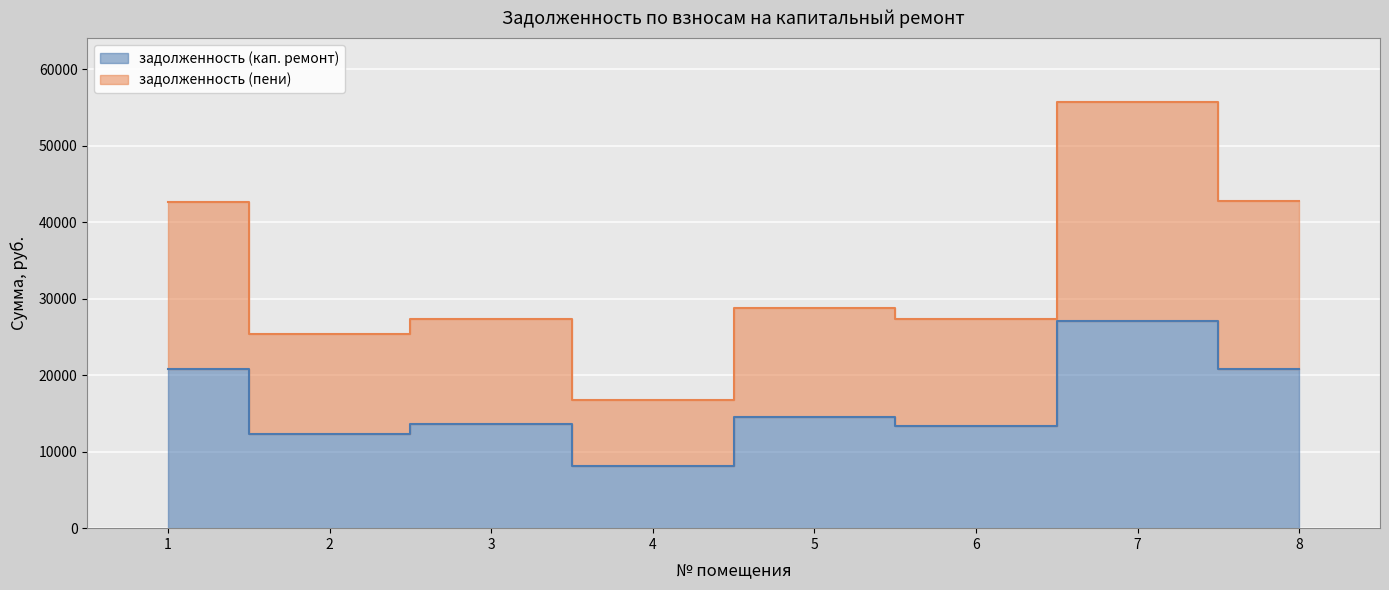

What is the total value across all series at 2?

37678.1